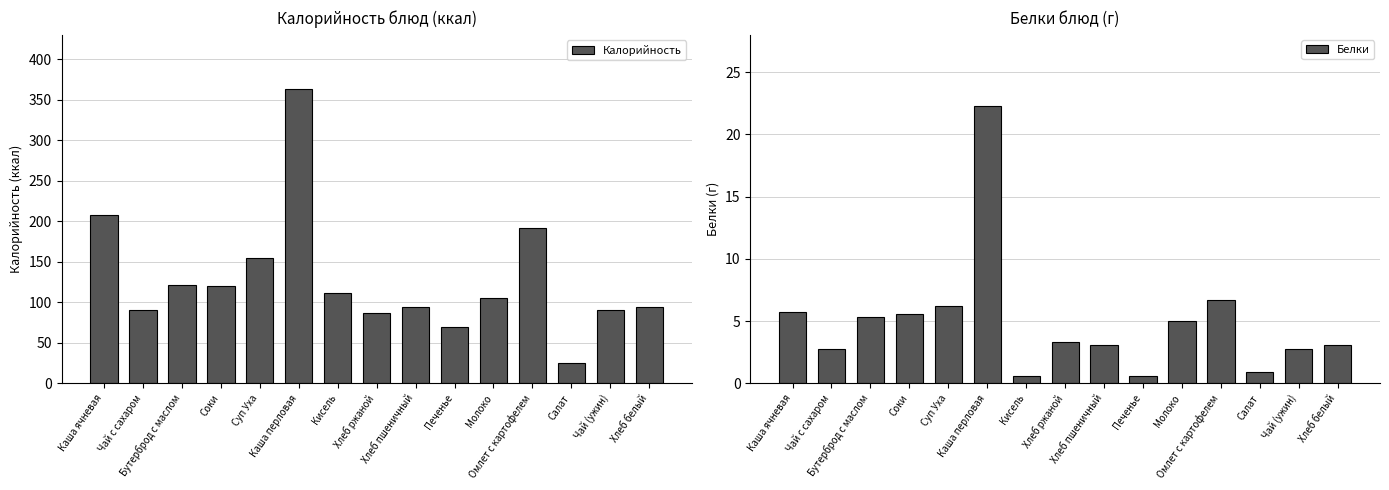

What is the total value across all series at Каша перловая?

385.2